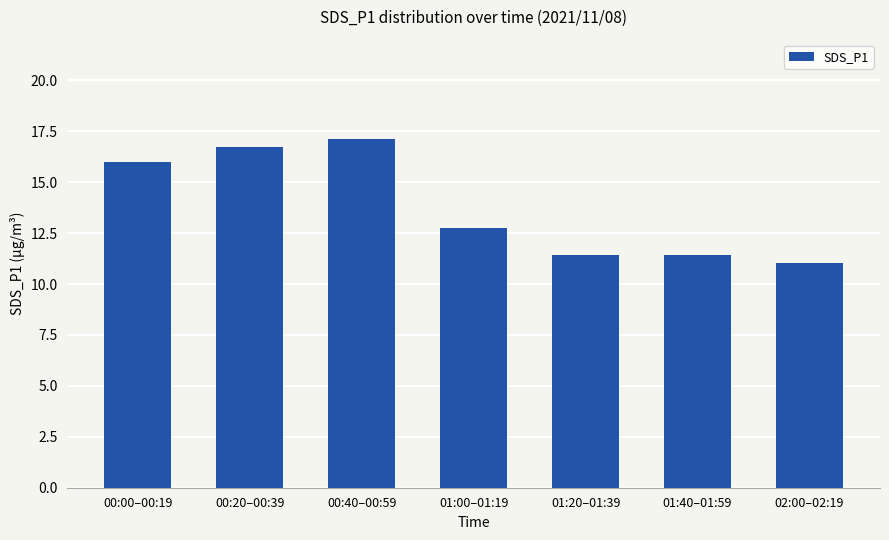

What position from the right is 00:00–00:19?

7